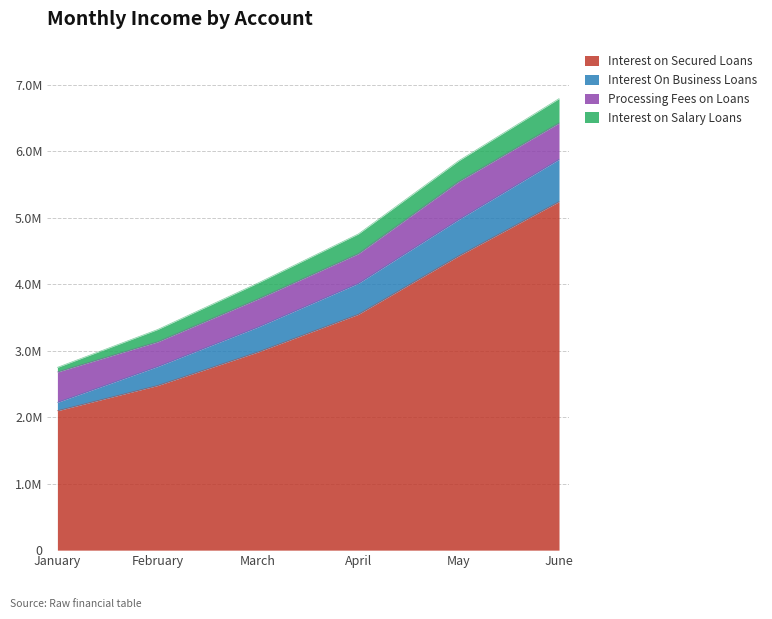

Rank the categories by Interest on Secured Loans value from highest to lowest.

June, May, April, March, February, January